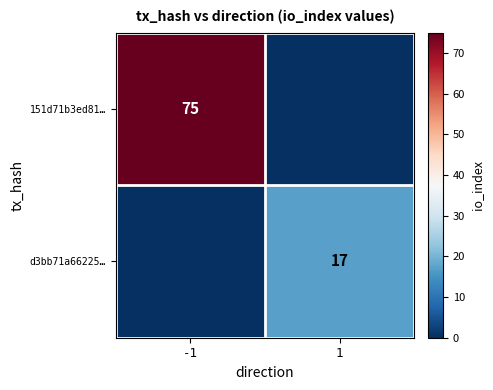

What is the difference between the maximum and minimum values in the d3bb71a66225… series?

17